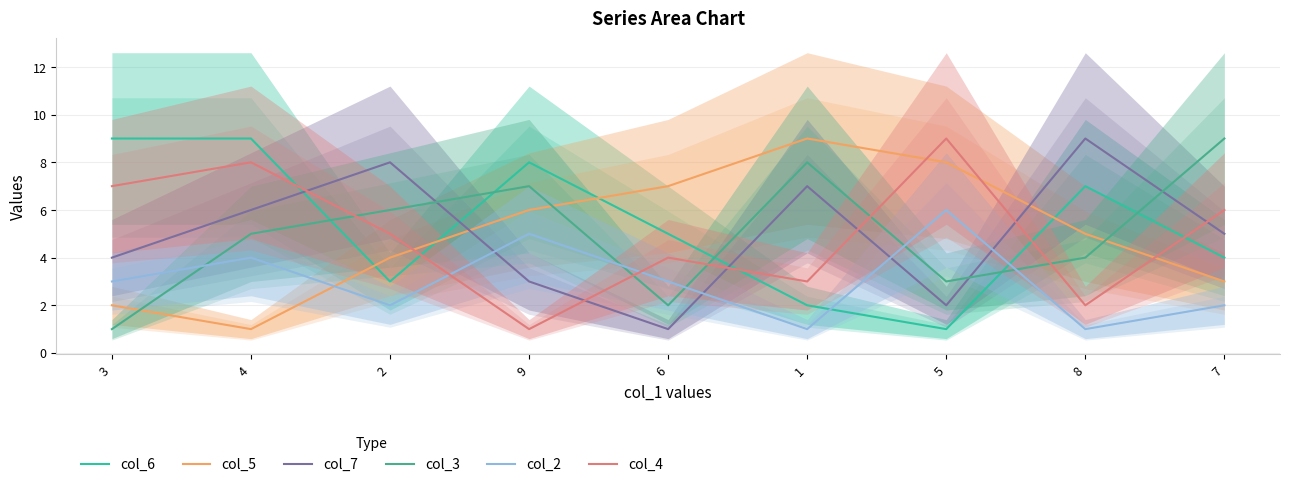

Is it true that col_2 equals 2 at 8?

False